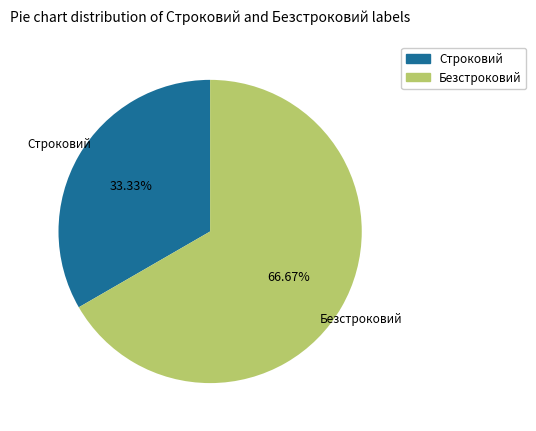

Which has a higher value, Строковий or Безстроковий?

Безстроковий